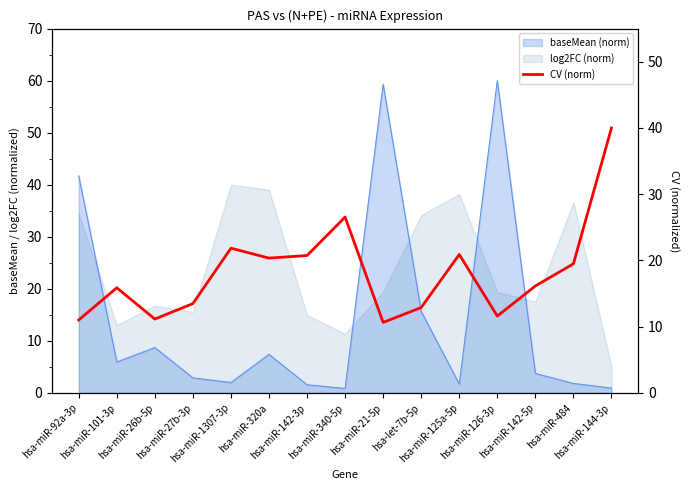

The value at hsa-miR-320a is 12.2. True or false?

False